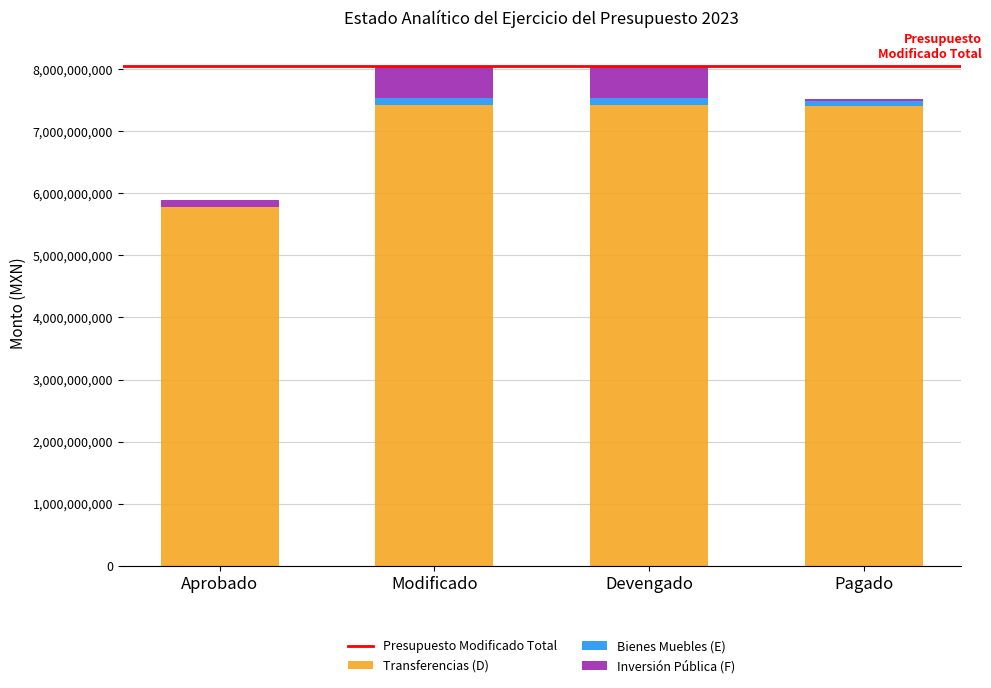

Is it true that Transferencias (D) equals 7410630987.7 at Pagado?

True